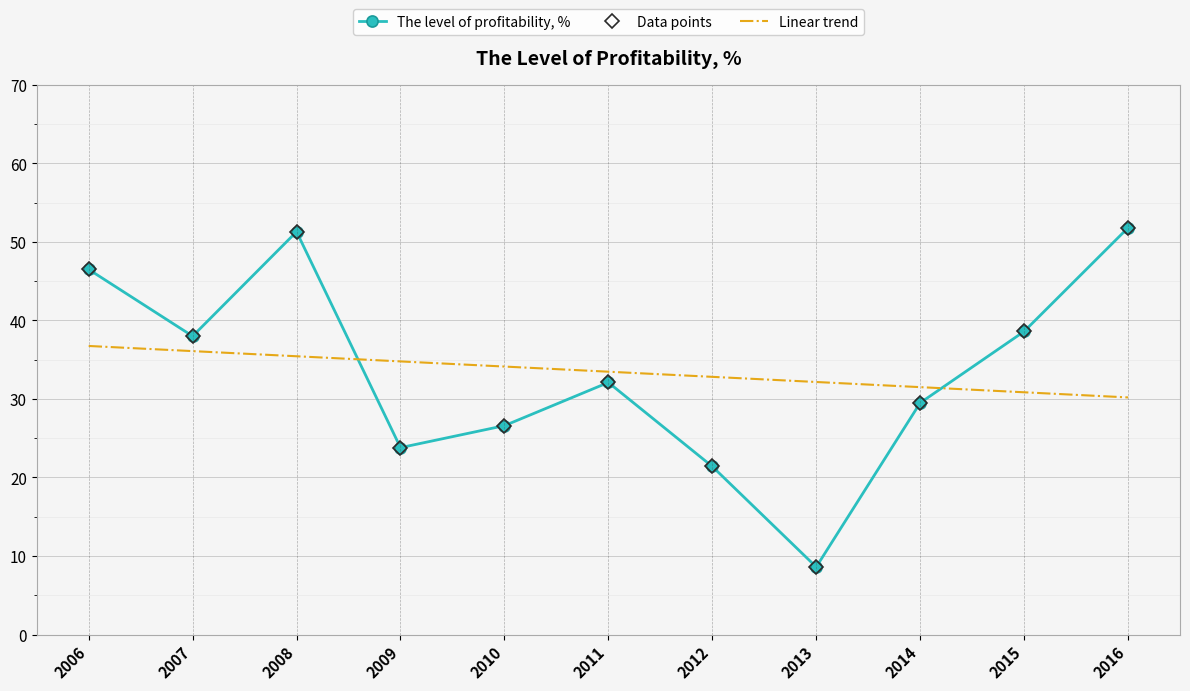

List the labels in order of value, largest first.

2016, 2008, 2006, 2015, 2007, 2011, 2014, 2010, 2009, 2012, 2013